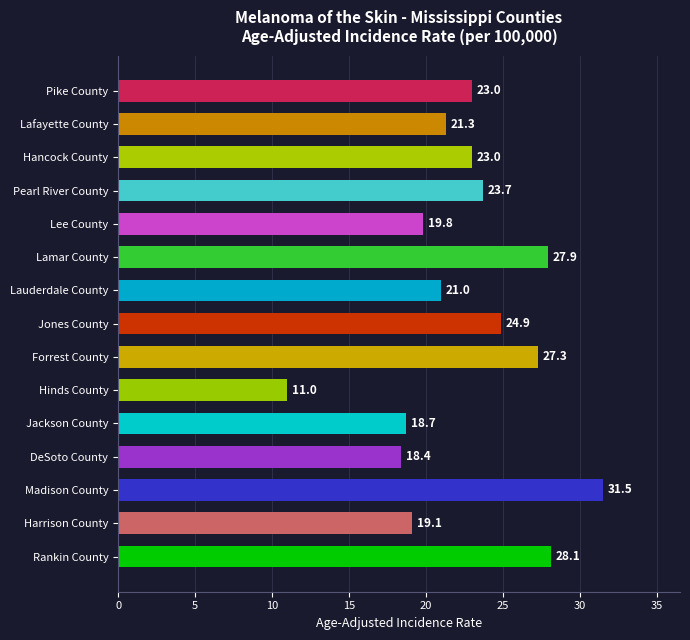

What is the ratio of the value at Pearl River County to the value at Lamar County?

0.8